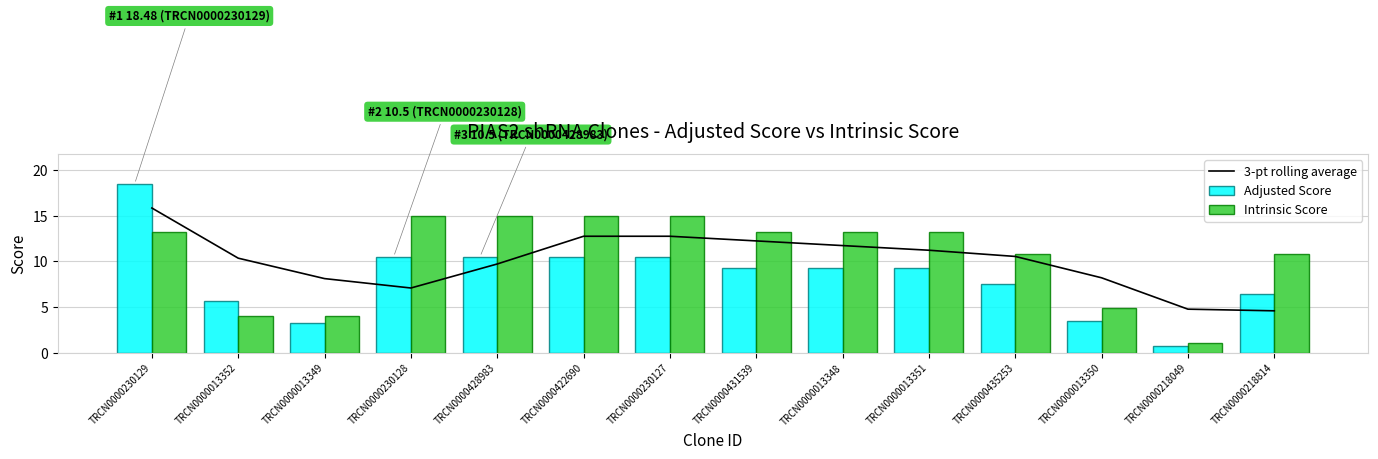

Which has a higher value, TRCN0000435253 or TRCN0000218049?

TRCN0000435253